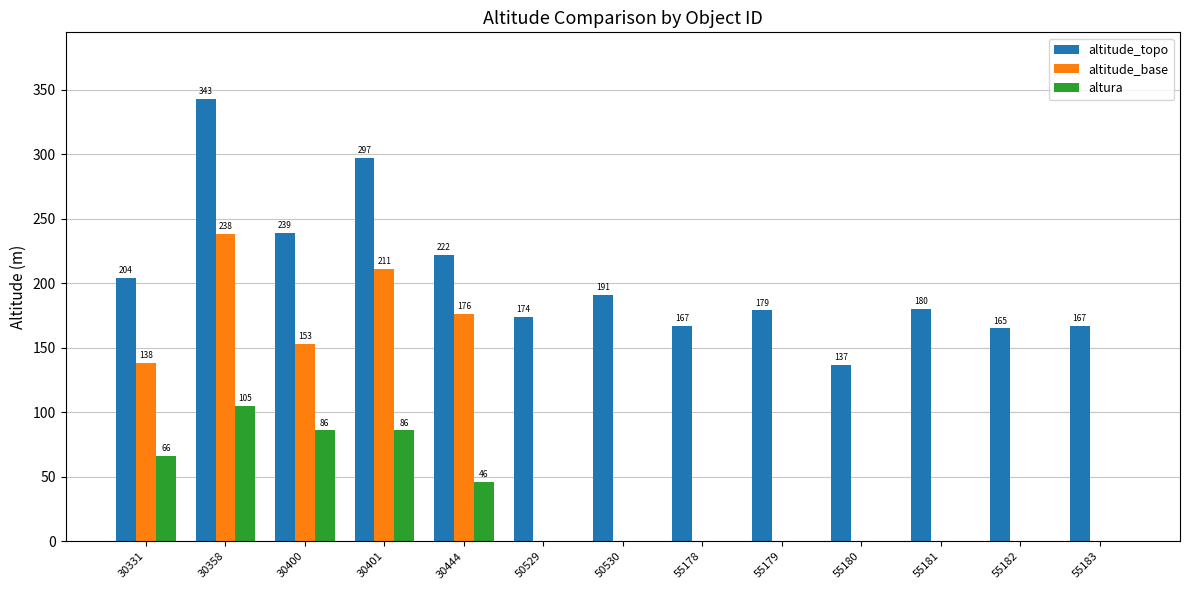

Which series changed the most between 30358 and 55181?

altitude_base